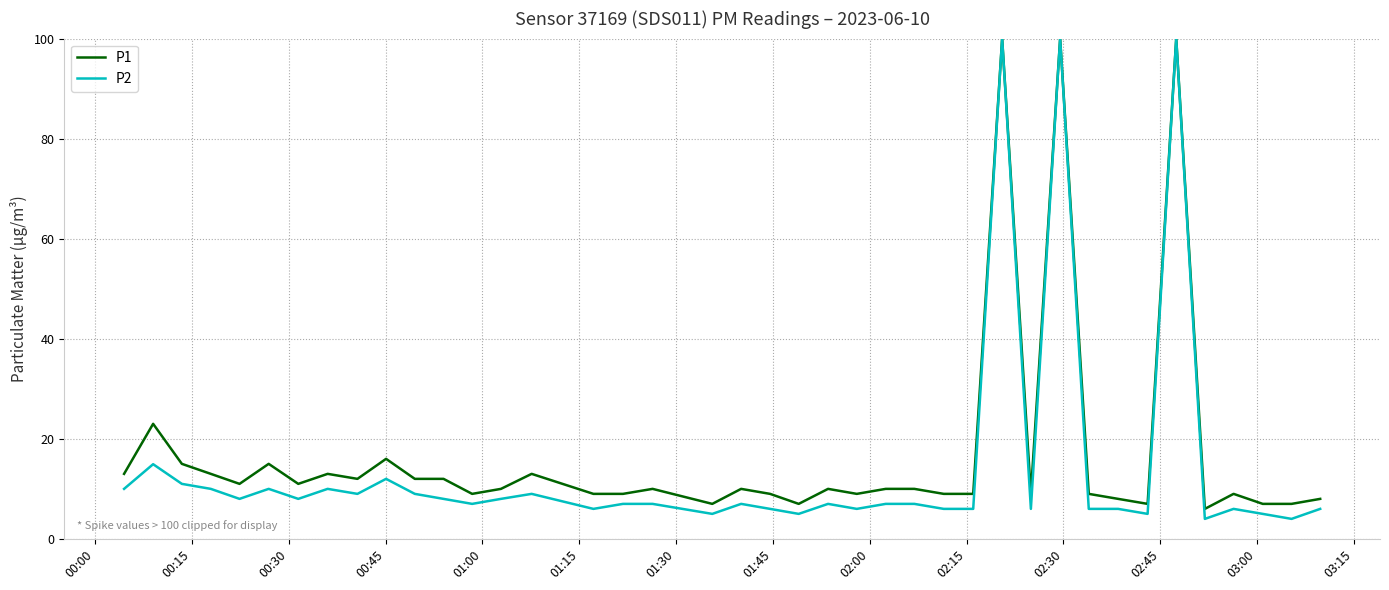

What is the maximum value shown in the chart?

100.0